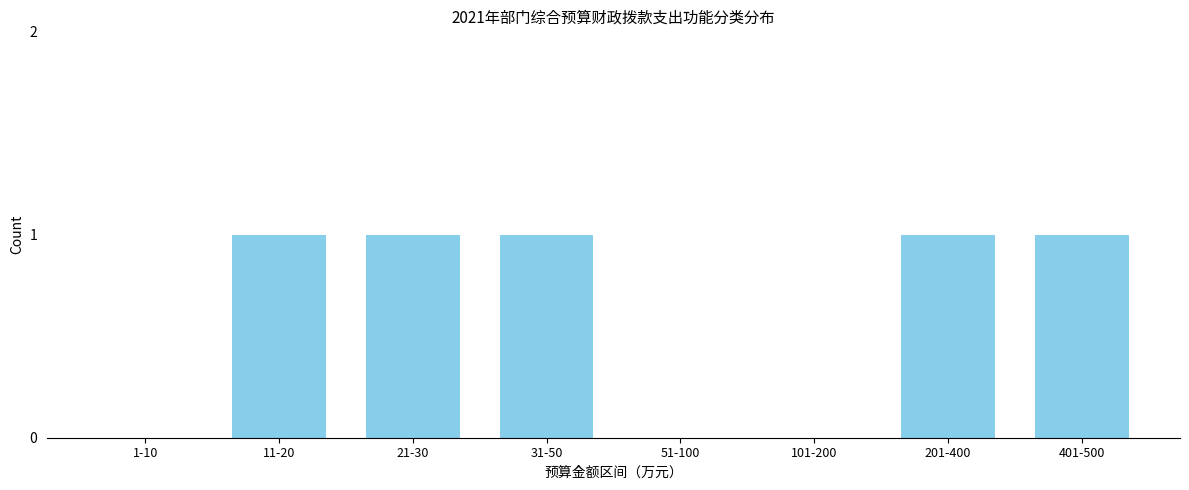

Reading left to right, transcribe all the data shown in this chart.

1-10=0	11-20=1	21-30=1	31-50=1	51-100=0	101-200=0	201-400=1	401-500=1